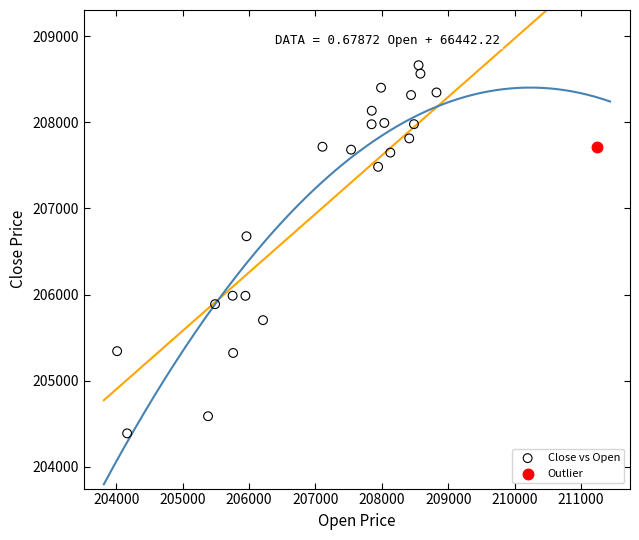

What are all the series names shown in the legend?

Close vs Open, Outlier